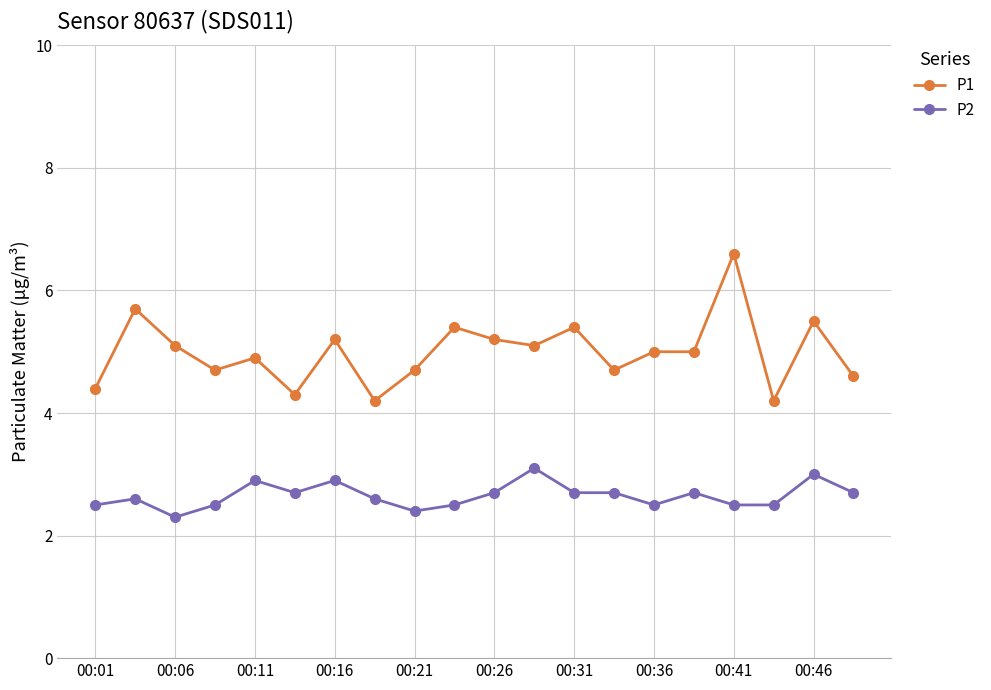

How many lines are shown in the chart?

2